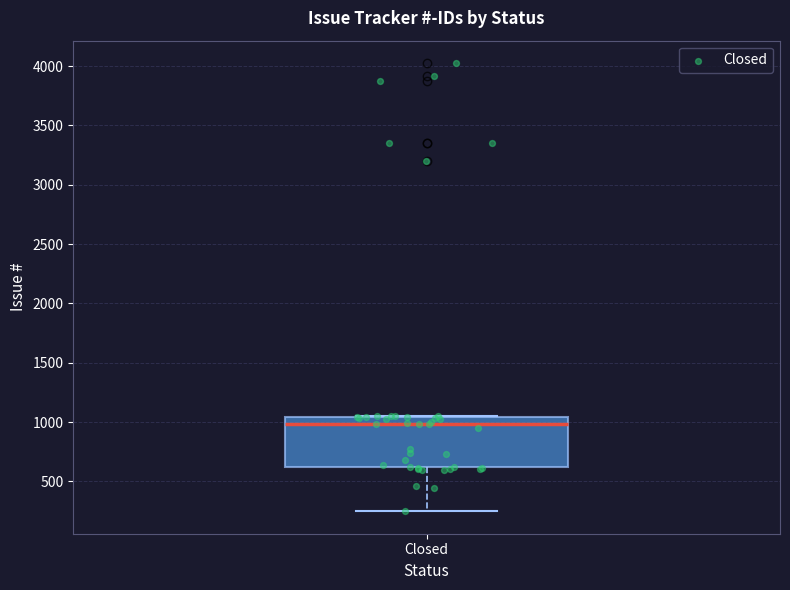

Where is the lower edge of the box for Closed on the y-axis? The values are not printed on the chart, so give them approximately, as read against the axis.

600